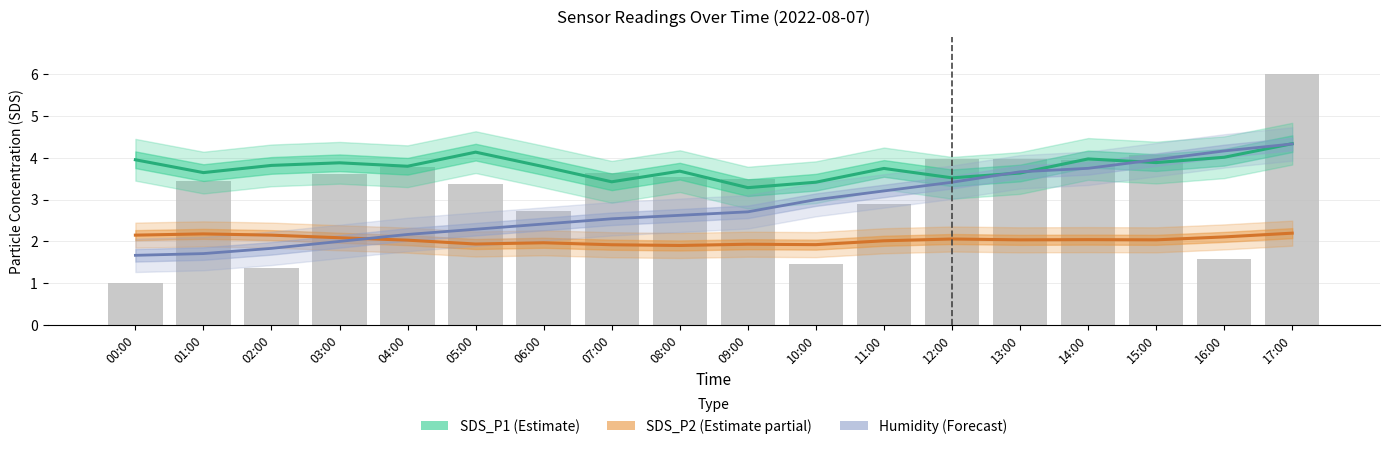

What is the difference between the maximum and minimum values in the Humidity (Forecast) series?

2.7